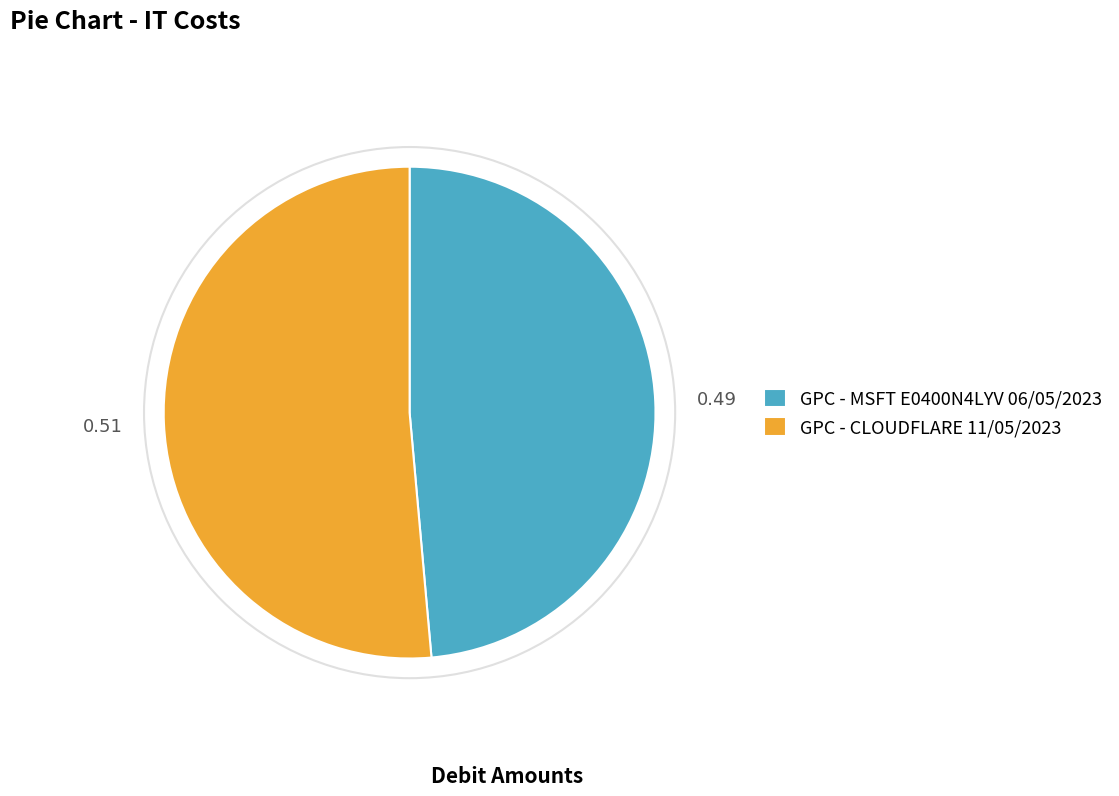

Combined, do GPC - CLOUDFLARE 11/05/2023 and GPC - MSFT E0400N4LYV 06/05/2023 account for over 50%?

Yes